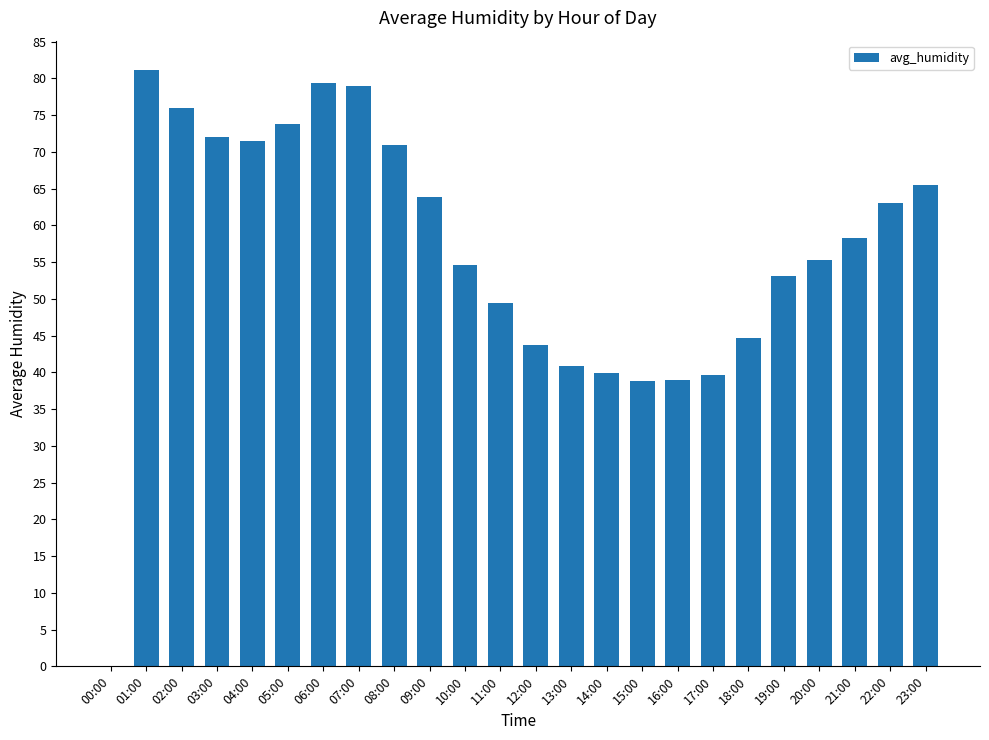

Is it true that the value at 04:00 is 71.5?

True